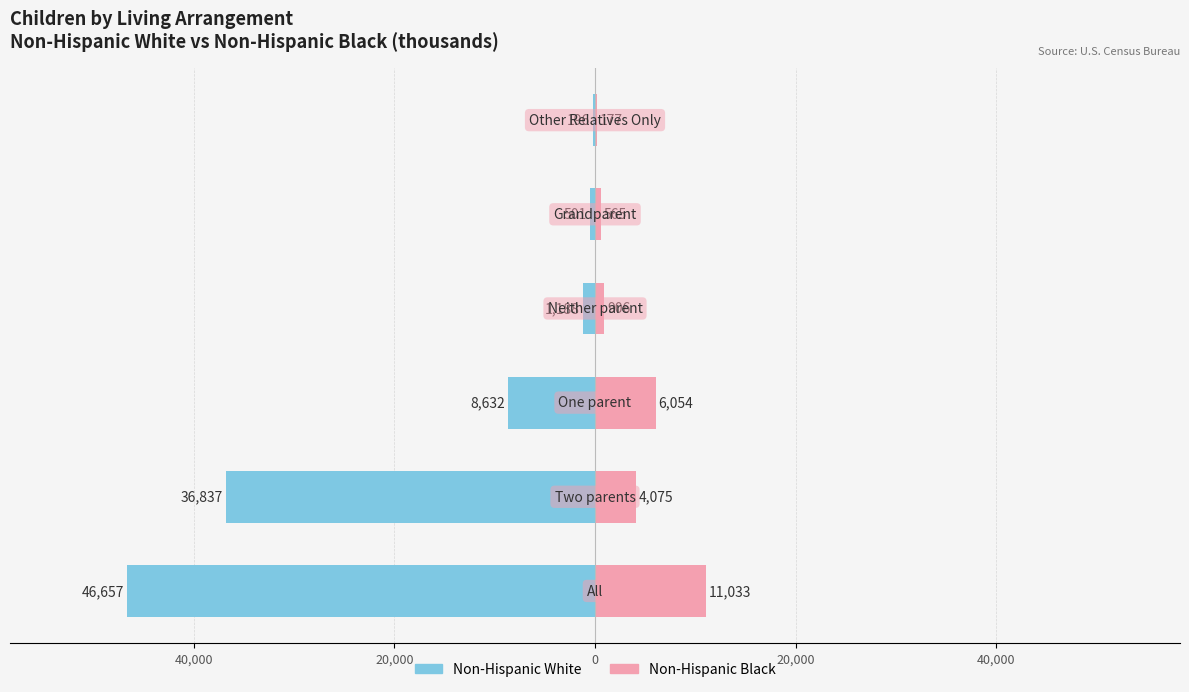

Reading right to left, list all the values displayed in this chart.

Non-Hispanic White: -196	-501	-1188	-8632	-36837	-46657
Non-Hispanic Black: 177	565	906	6054	4075	11033